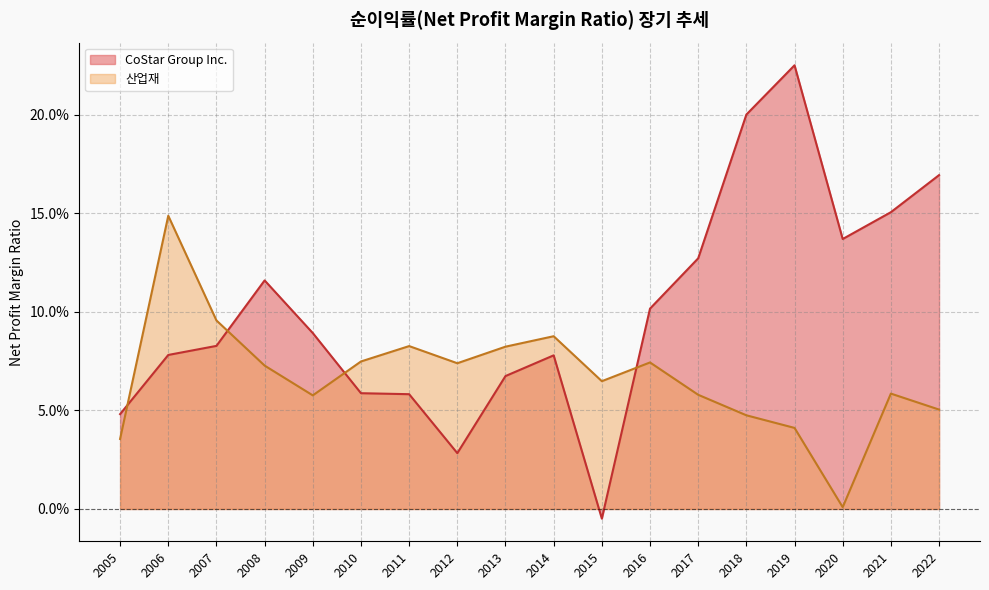

What is the value of the CoStar Group Inc. point at the 6th from the left?

0.1